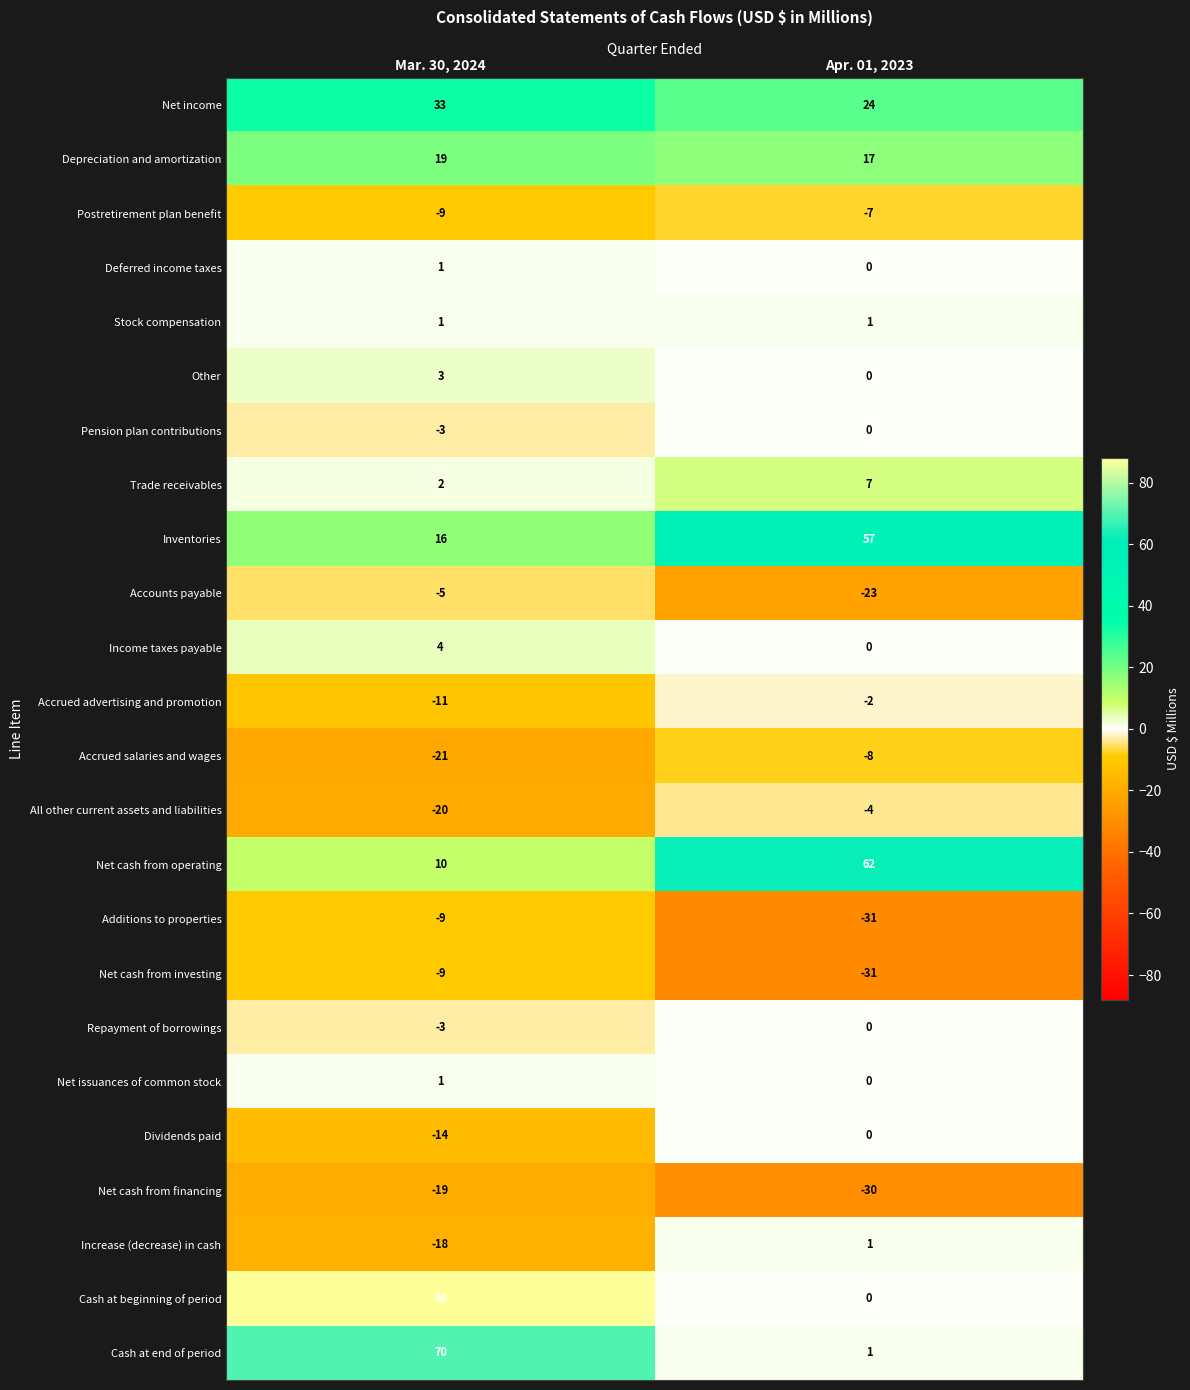

What is the total value across all series at Mar. 30, 2024?

107